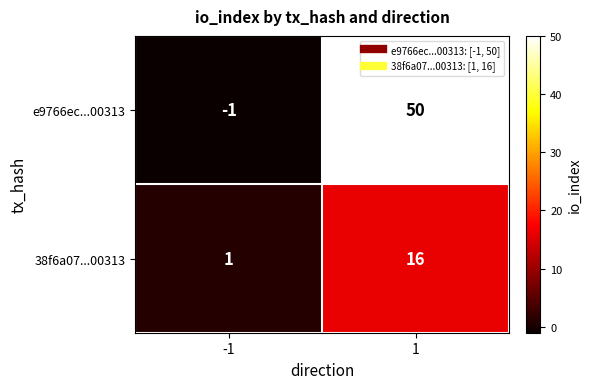

How many values in e9766ec...00313 are above zero?

1